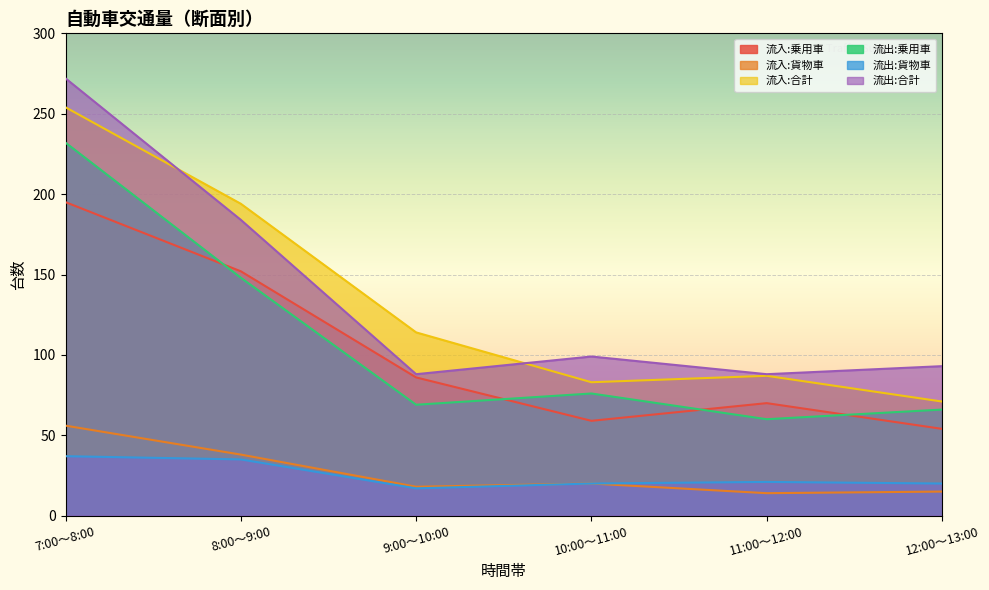

How many times do 流入:合計 and 流出:合計 cross each other?

2